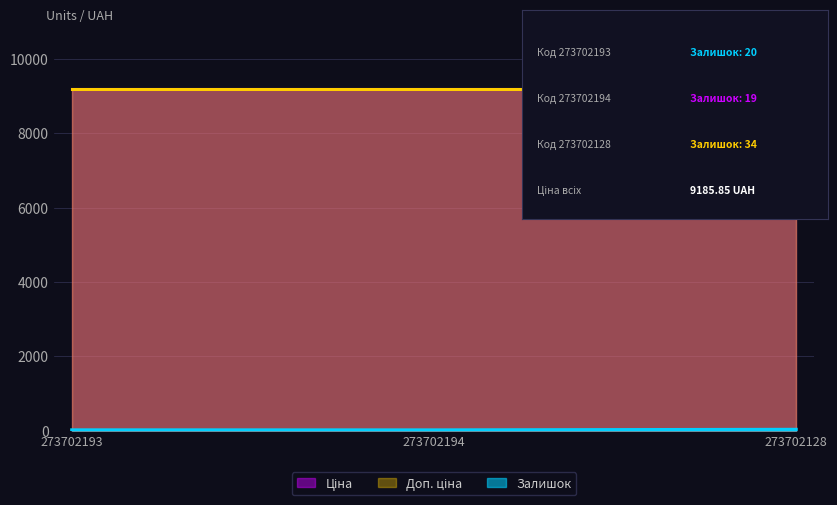

How many data points in Залишок are less than 20?

1